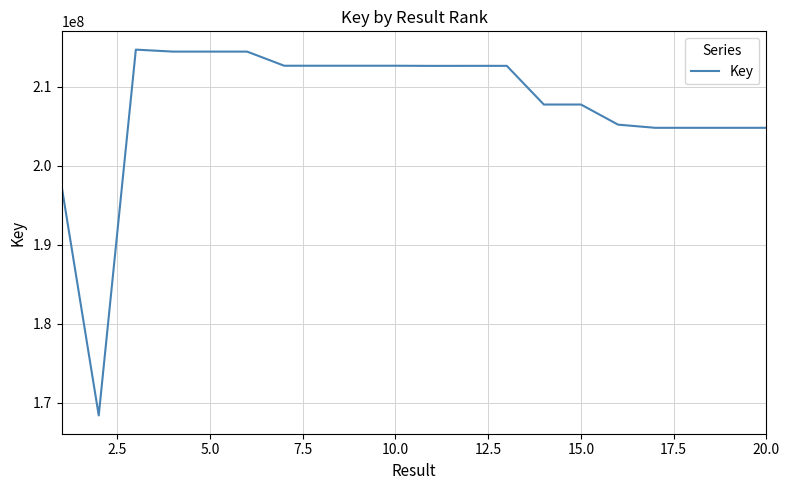

What is the difference between the maximum and minimum values?

46288223